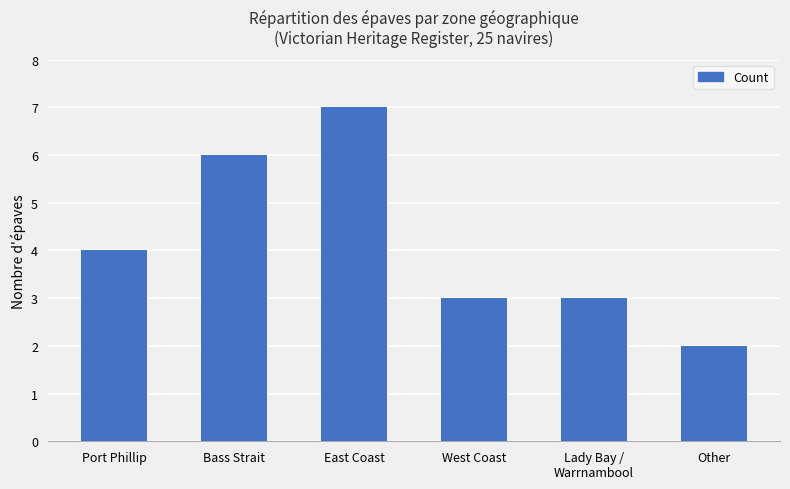

What is the change in value from Port Phillip to Other?

-2